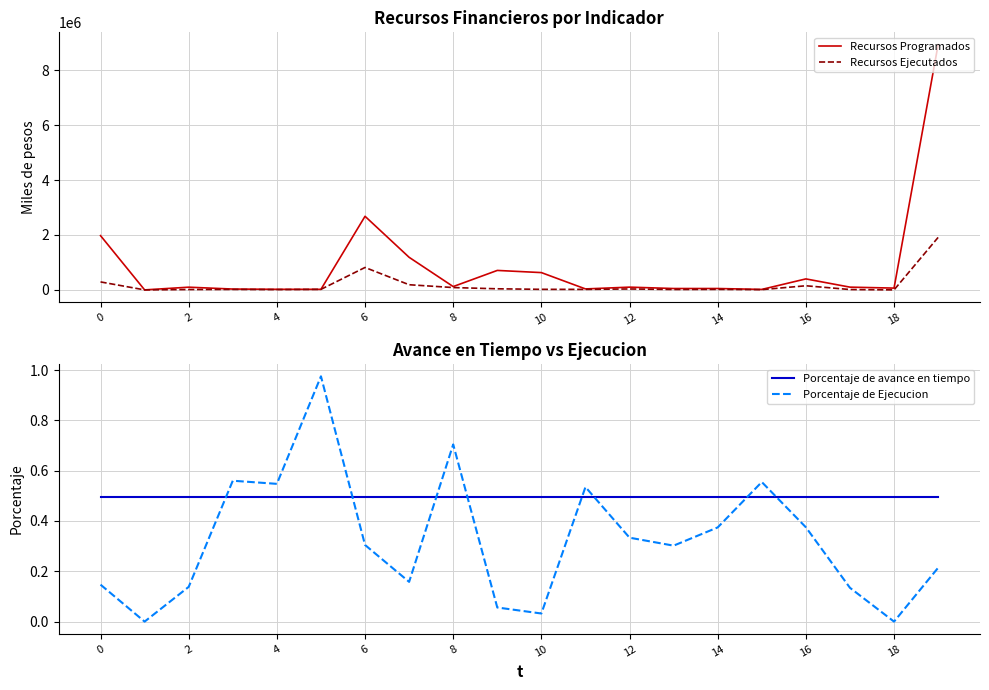

List the series in order of their peak value, lowest first.

Porcentaje de avance en tiempo, Porcentaje de Ejecucion, Recursos Ejecutados, Recursos Programados